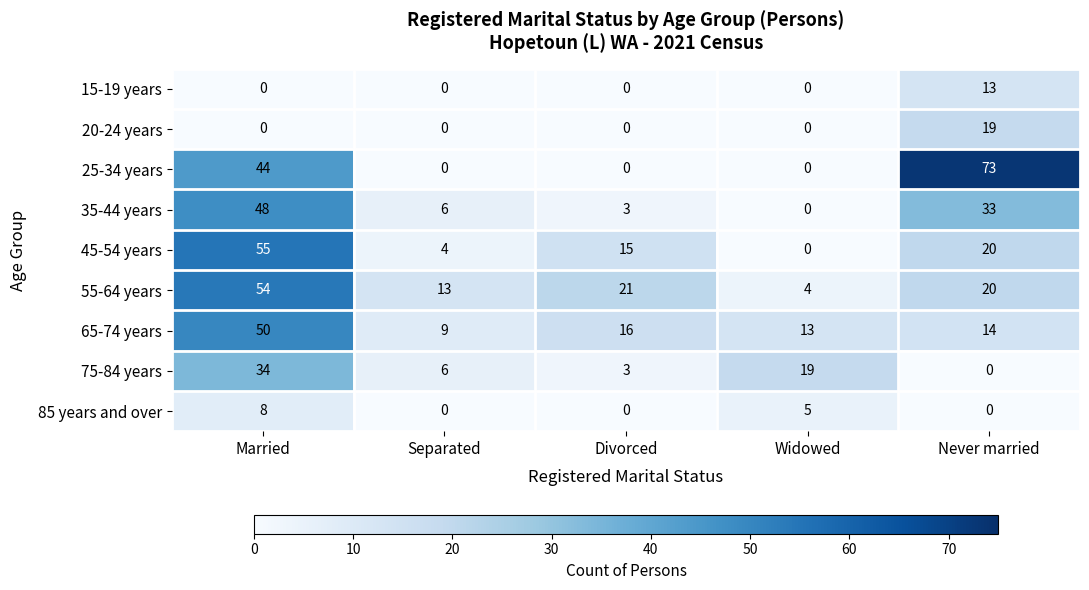

Which series has the largest total across all categories?

25-34 years